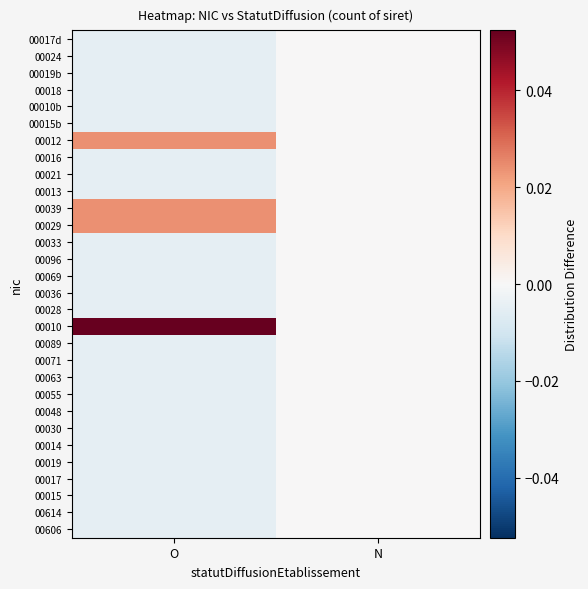

What is the greatest value displayed?

0.1